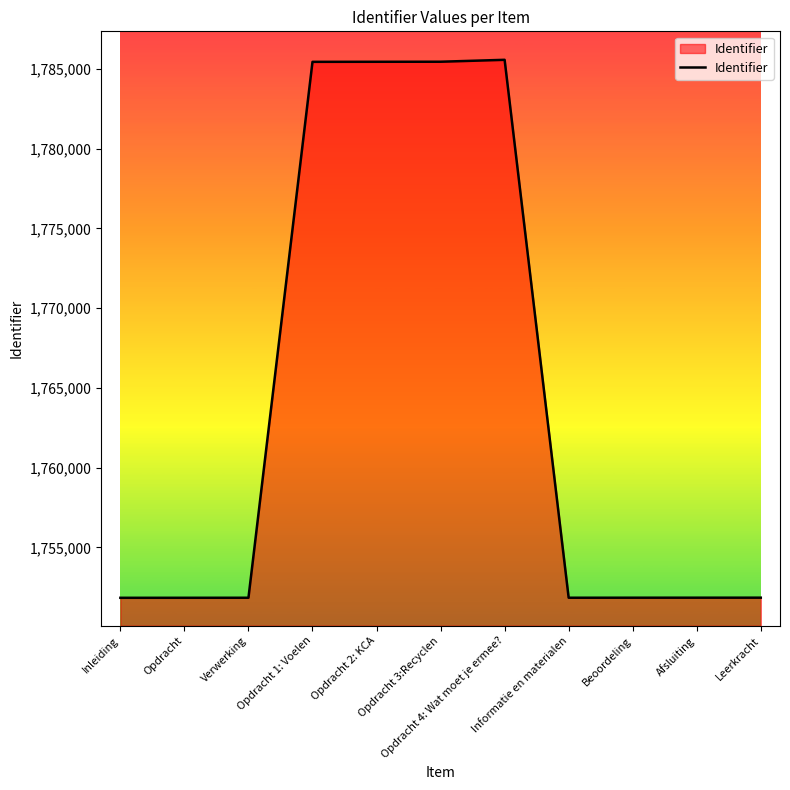

What is the minimum value shown in the chart?

1751837